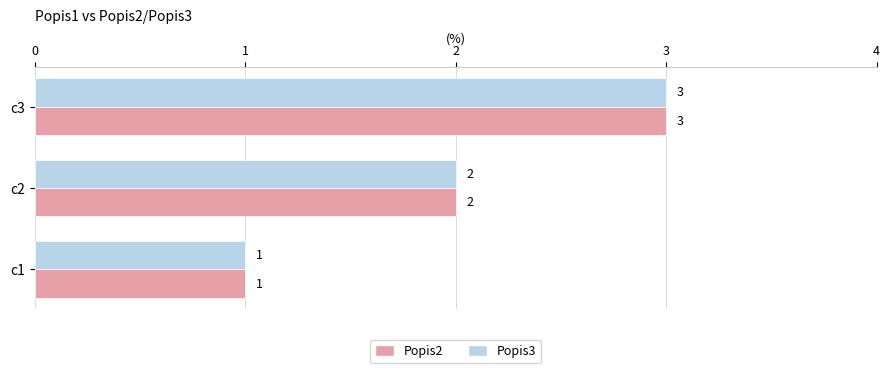

What is the difference between the maximum and second lowest values in the Popis2 series?

1